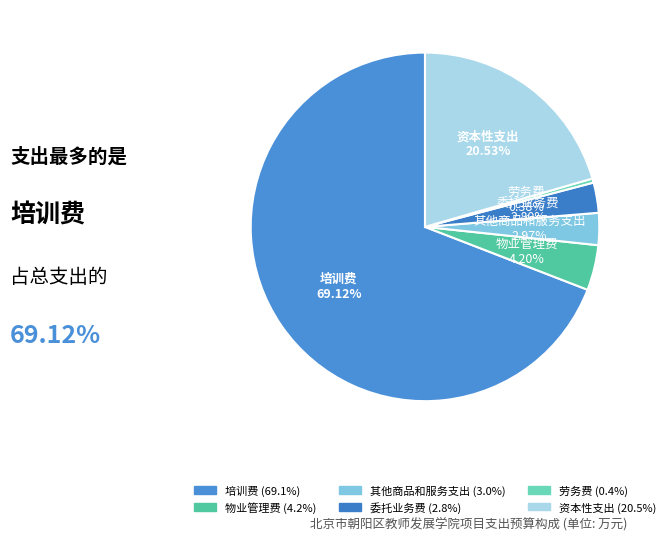

To the nearest percent, what percentage of the pie is 培训费?

69%